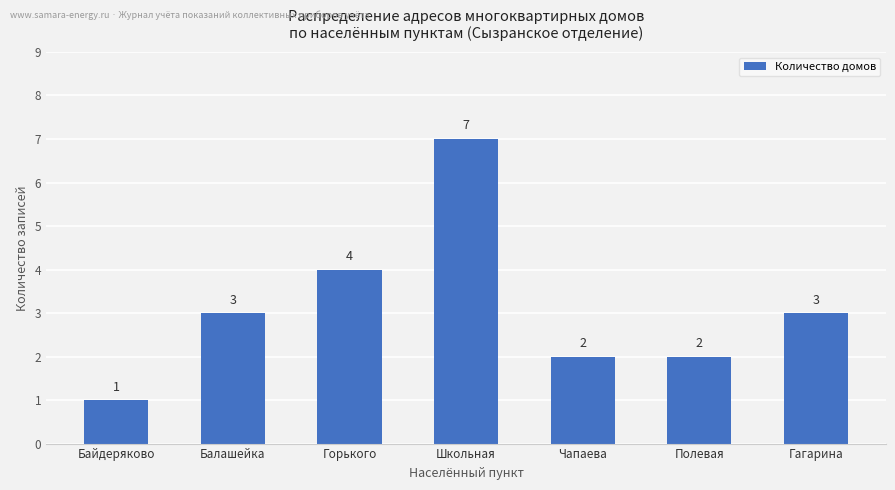

Is it true that the value at Балашейка is 3?

True